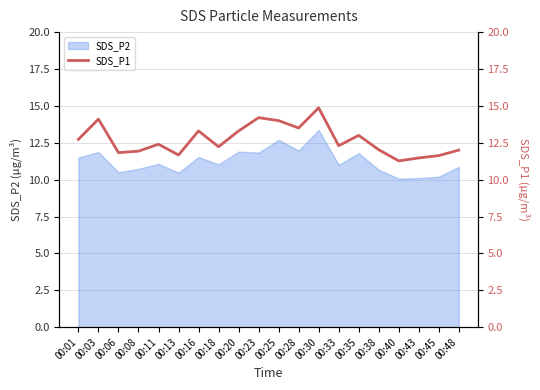

How many points are higher than both their immediate neighbors (excluding endpoints)?

6